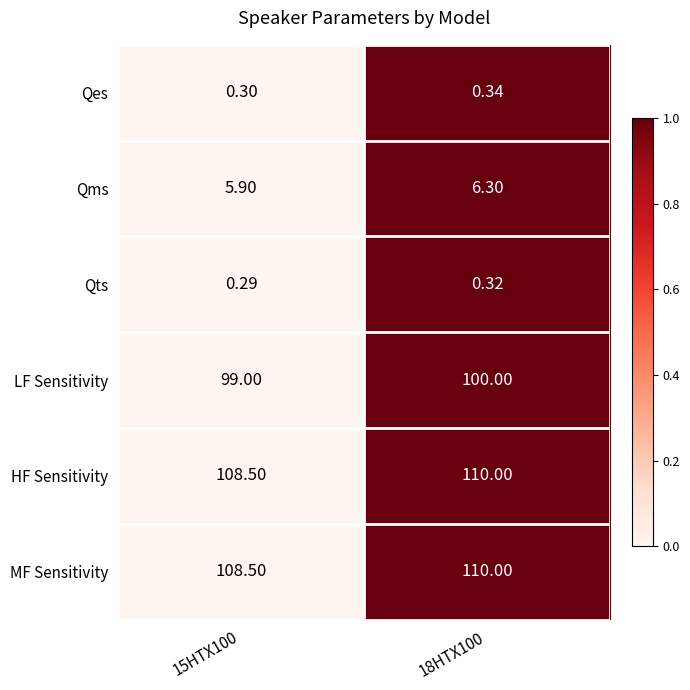

Reading left to right, transcribe all the data shown in this chart.

Qes: 15HTX100=0	18HTX100=0
Qms: 15HTX100=6	18HTX100=6
Qts: 15HTX100=0	18HTX100=0
LF Sensitivity: 15HTX100=99	18HTX100=100
HF Sensitivity: 15HTX100=108	18HTX100=110
MF Sensitivity: 15HTX100=108	18HTX100=110